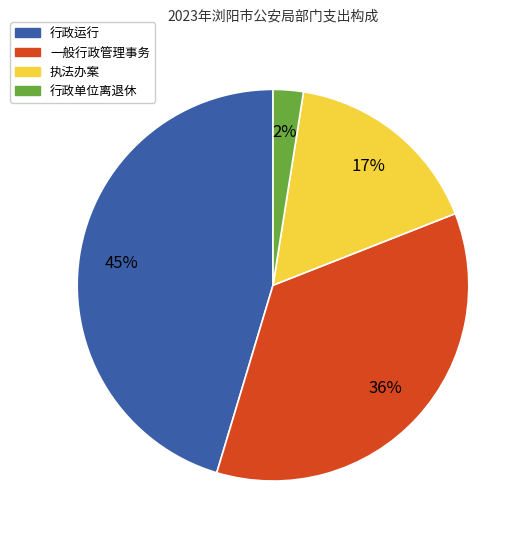

To the nearest percent, what is the difference between the 行政单位离退休 and 行政运行 slice percentages?

43%